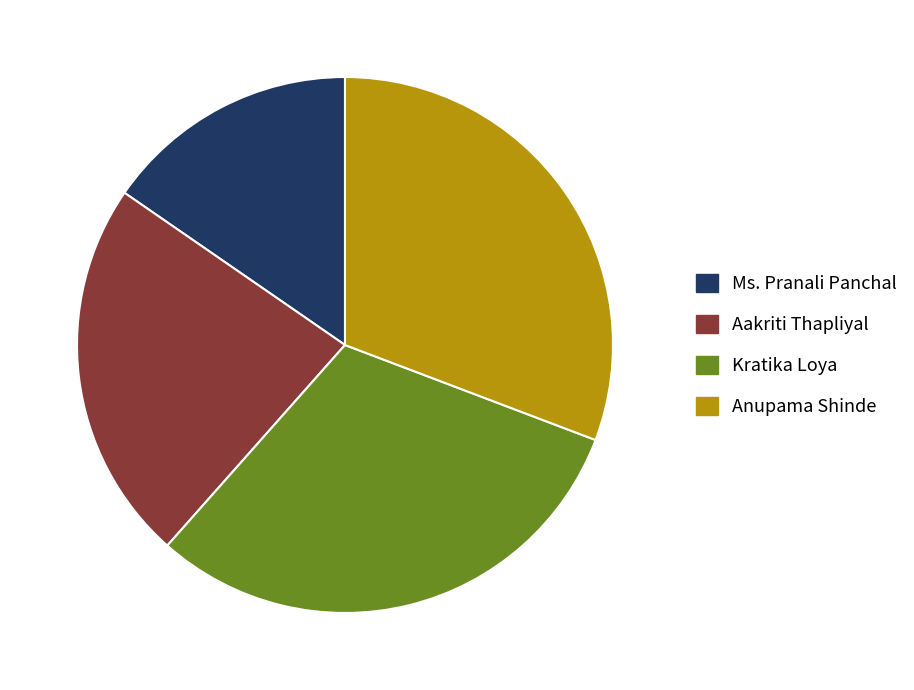

What is the smallest slice in the pie chart?

Ms. Pranali Panchal